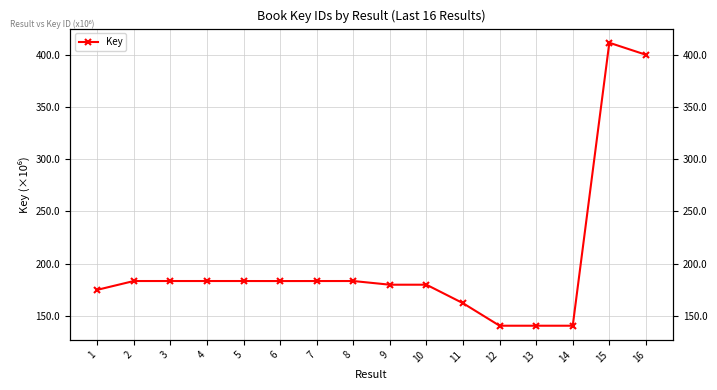

Reading right to left, what are all the values shown in this chart?

16=400.1	15=411.6	14=140.5	13=140.5	12=140.5	11=162.1	10=179.8	9=179.8	8=183.3	7=183.3	6=183.3	5=183.3	4=183.3	3=183.3	2=183.3	1=174.9